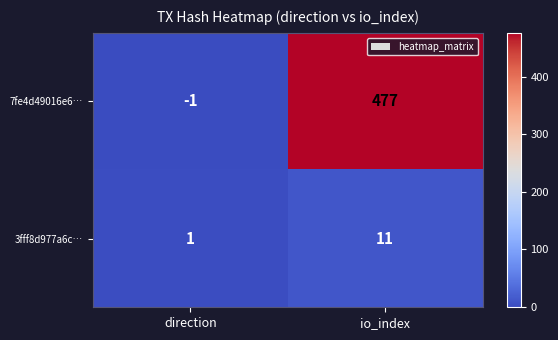

Which series has the largest total across all categories?

7fe4d49016e6…